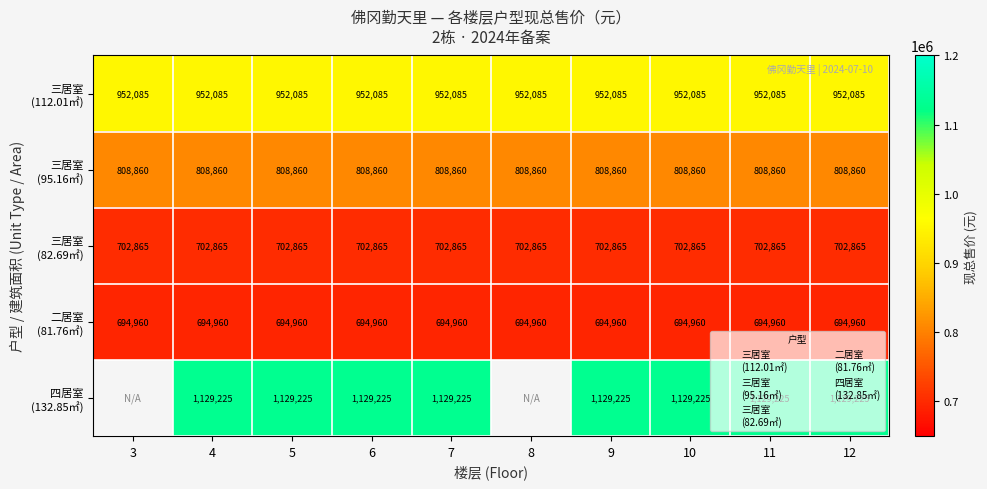

What is the total value across all series at 10?

4287995